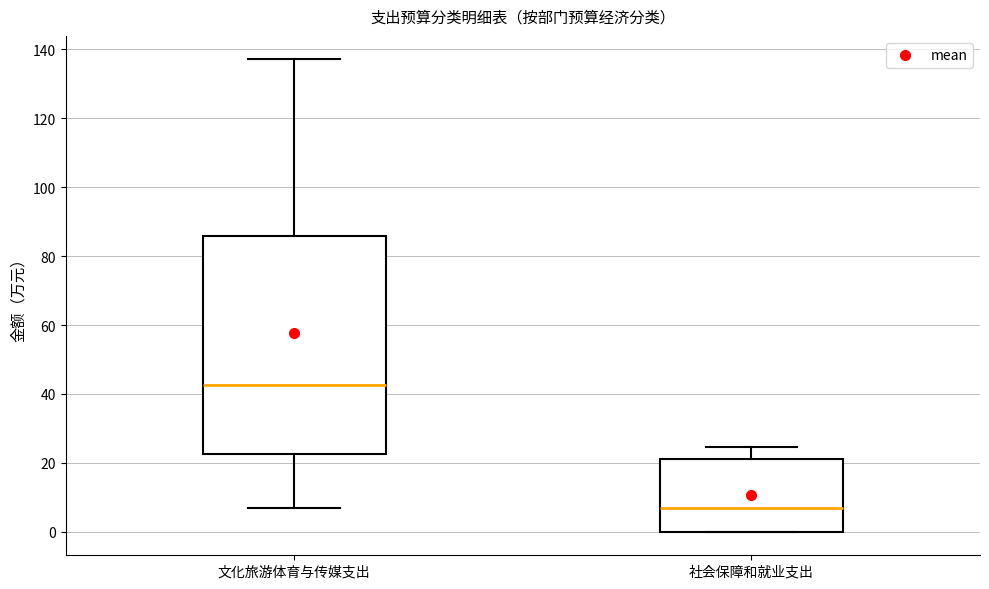

Which box has the lowest median line?

社会保障和就业支出